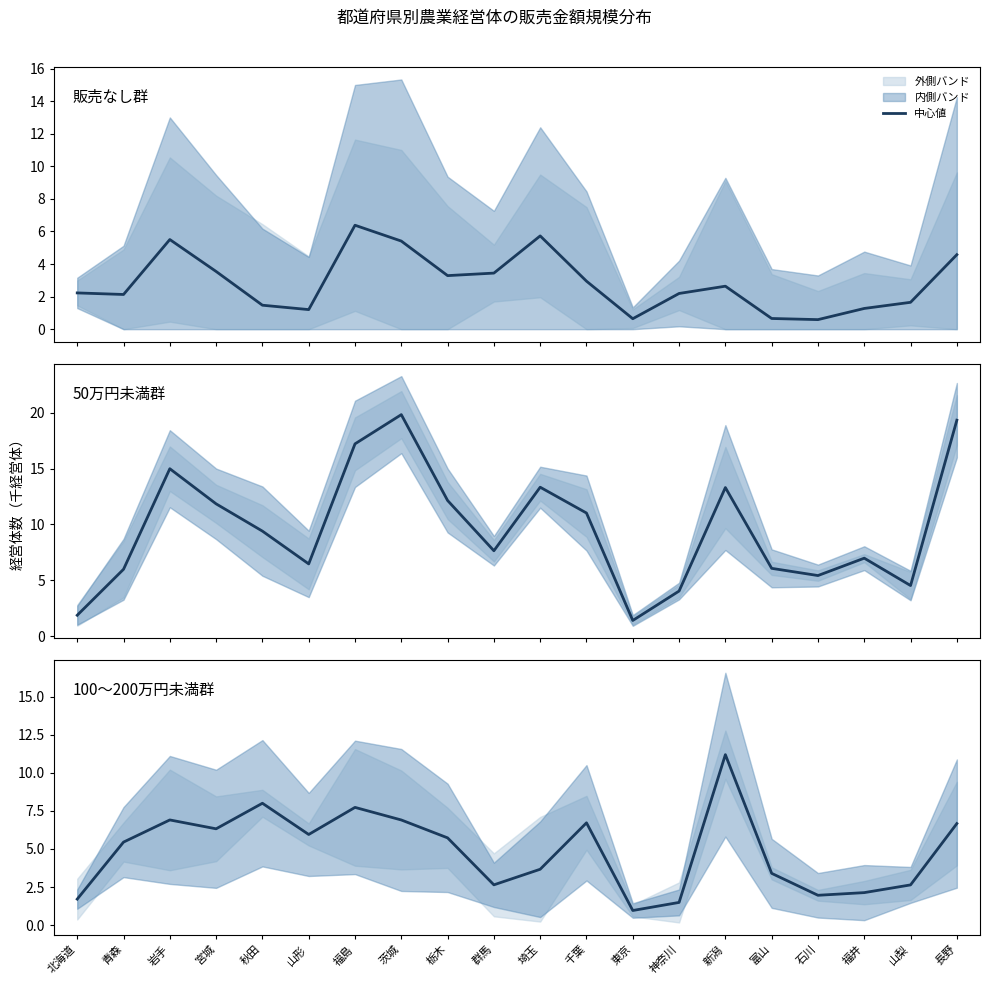

True or false: 50万円未満 has a value of 7.1 at 神奈川.

False